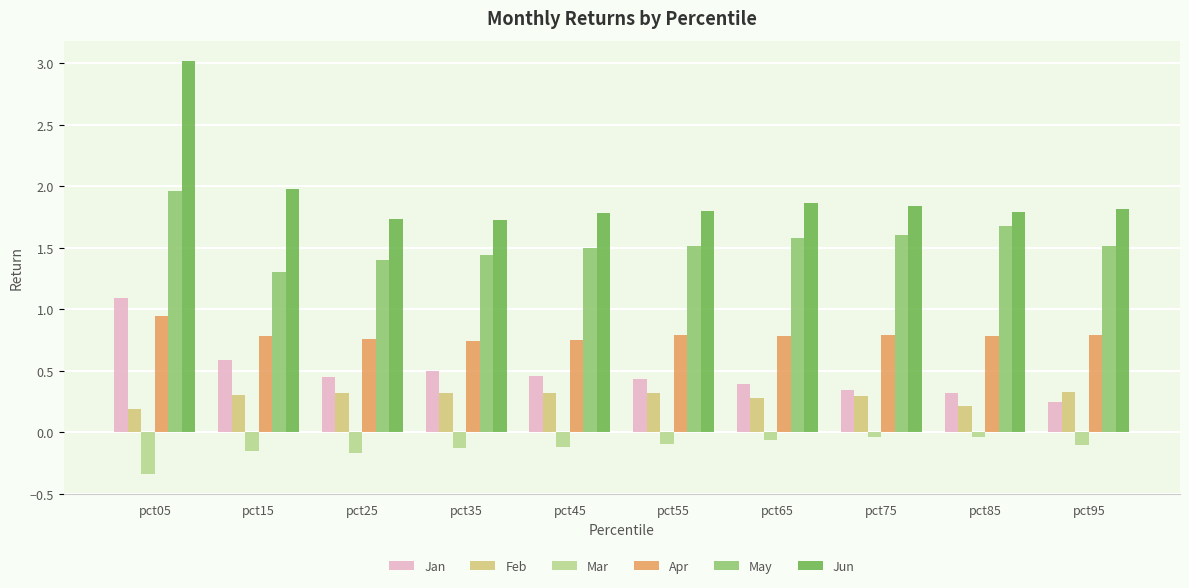

Is it true that May equals 0.5 at pct85?

False